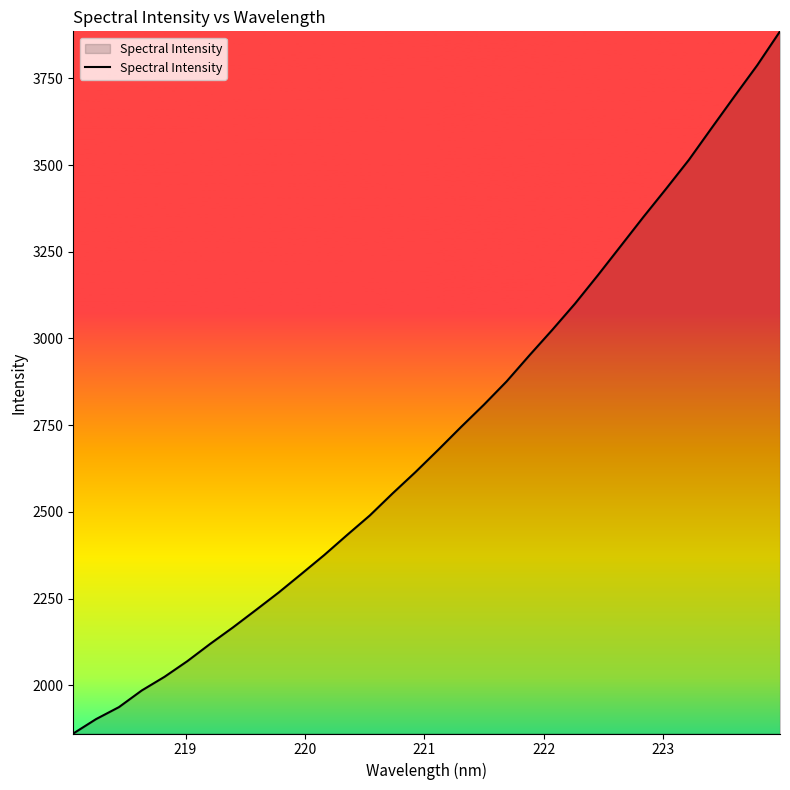

How many lines are shown in the chart?

1